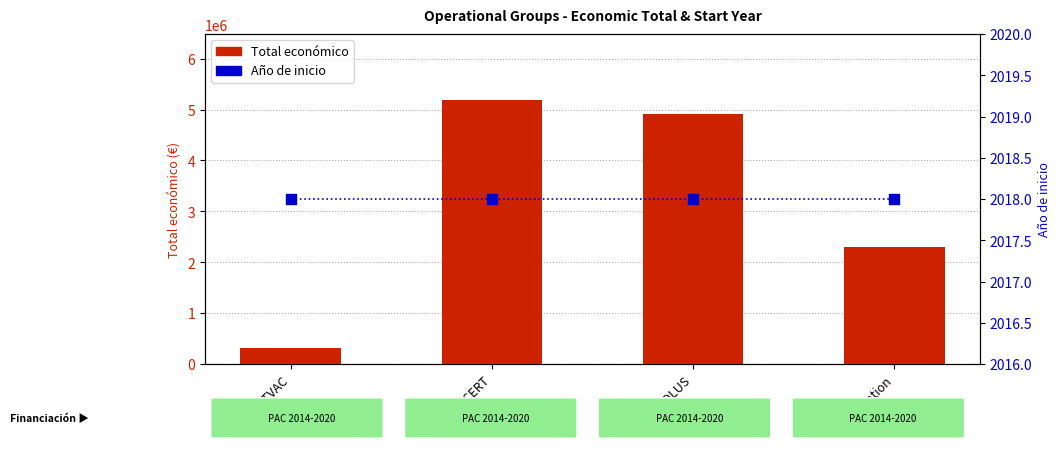

Which series reaches the minimum Y coordinate?

Año de inicio